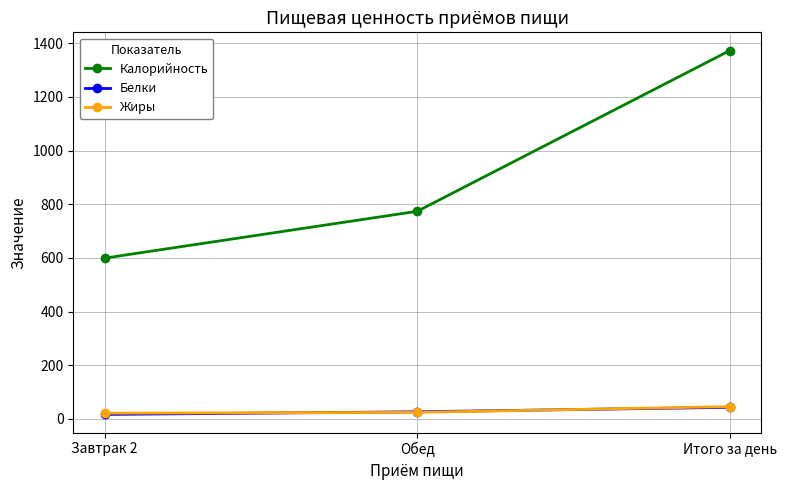

True or false: Калорийность has a value of 279.1 at Завтрак 2.

False